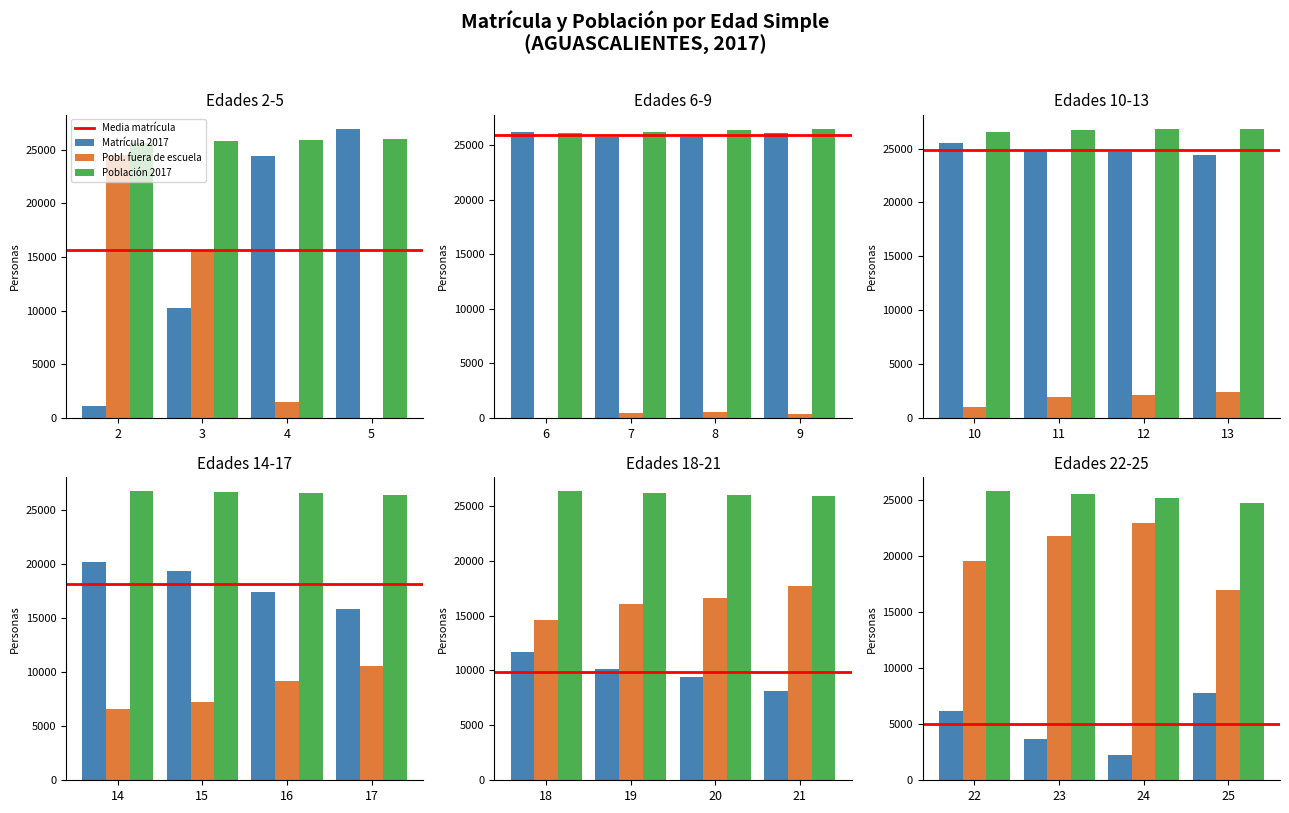

What is the difference between the Matricula 2017 values at 15 and 18?

7710